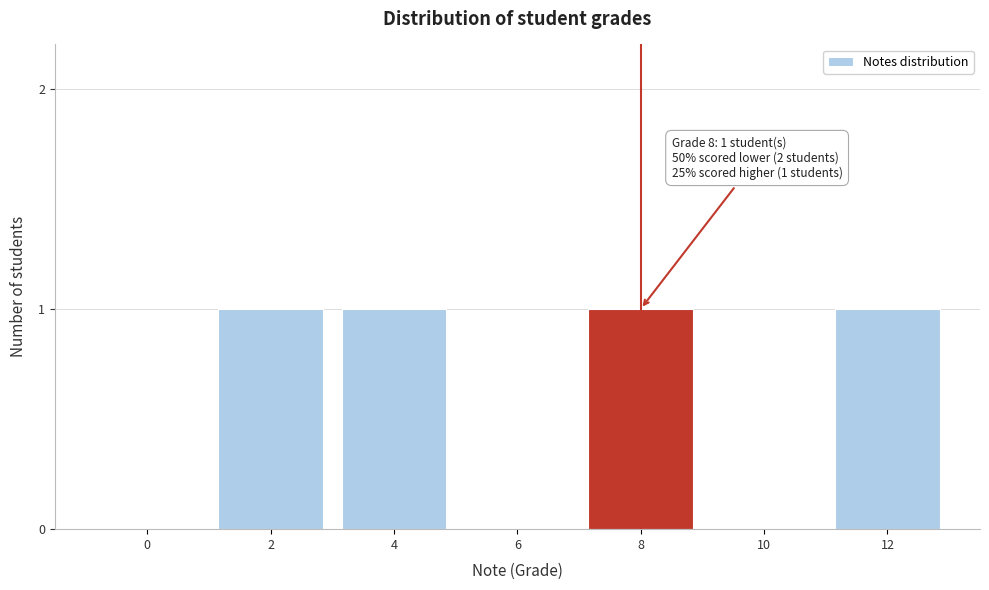

Reading left to right, extract all data points from this chart.

0=0	2=1	4=1	6=0	8=1	10=0	12=1